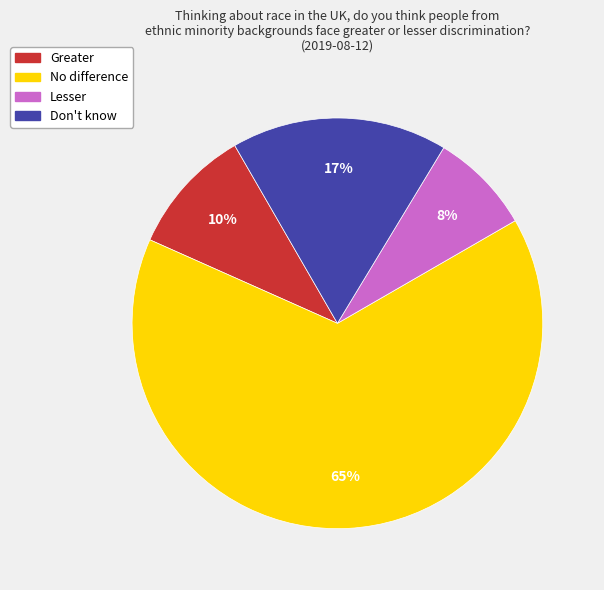

Count the number of slices in the pie.

4